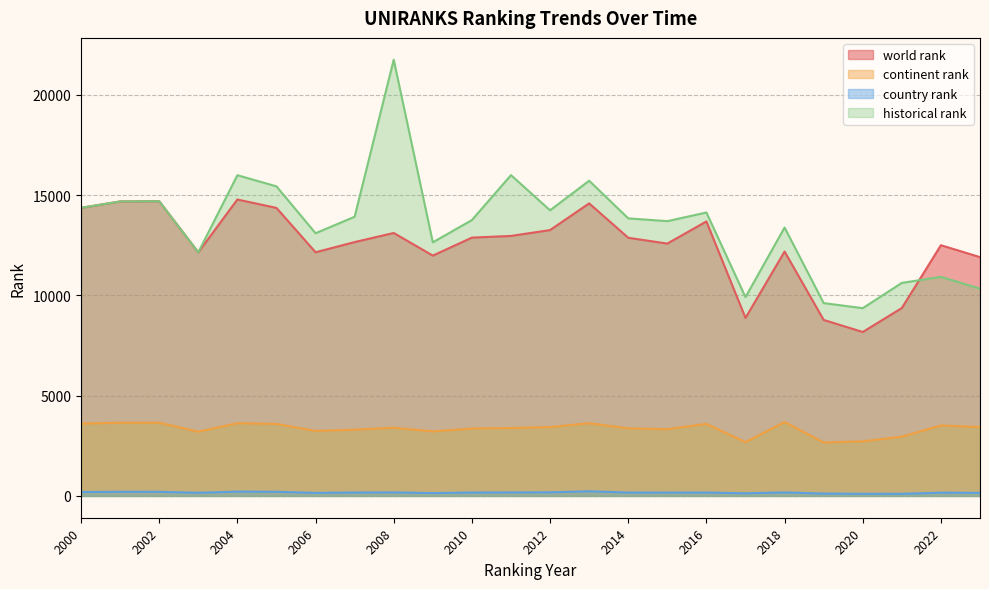

Which series changed the most between 2009 and 2010?

historical rank